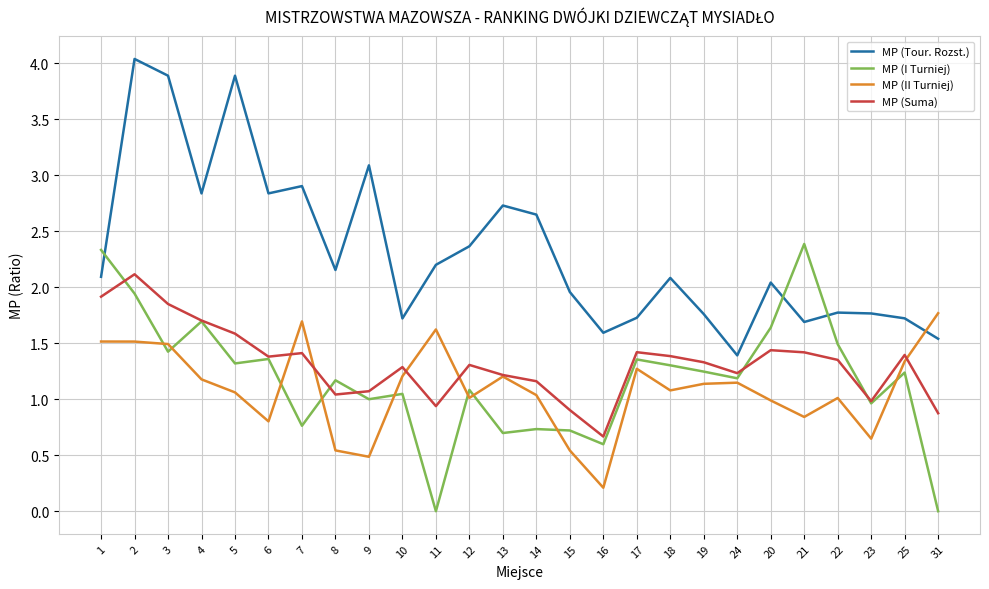

What are all the series names shown in the legend?

MP (Tour. Rozst.), MP (I Turniej), MP (II Turniej), MP (Suma)